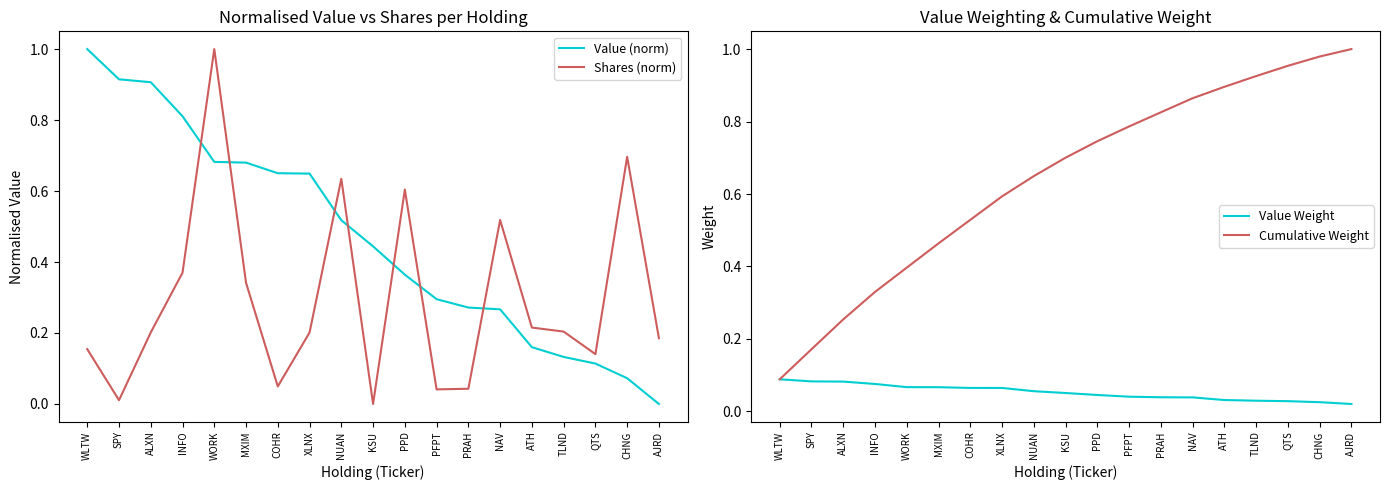

Which series ends up on top after the final intersection of Shares (norm) and Cumulative Weight?

Cumulative Weight